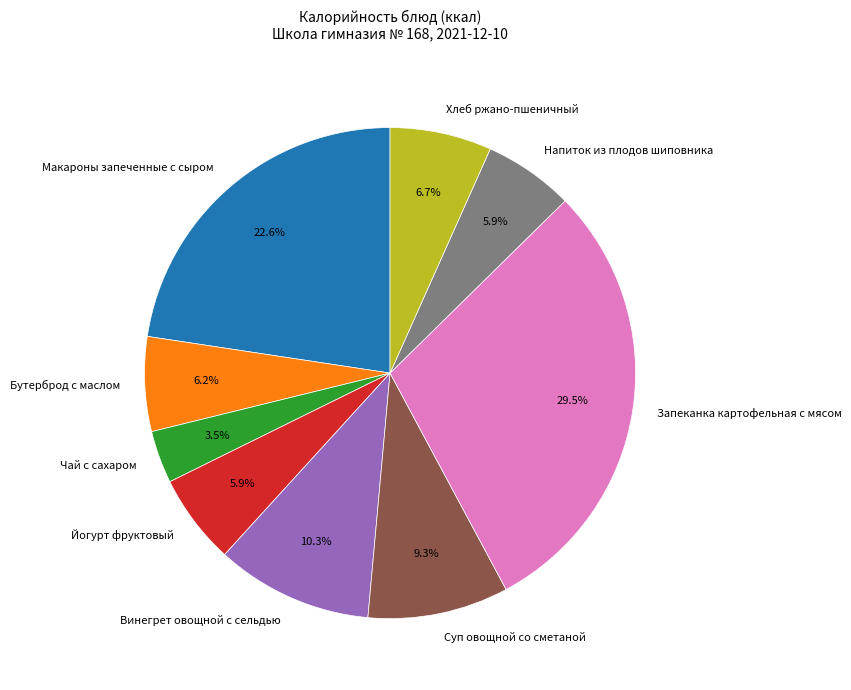

To the nearest percent, what is the difference between the Хлеб ржано-пшеничный and Суп овощной со сметаной slice percentages?

3%